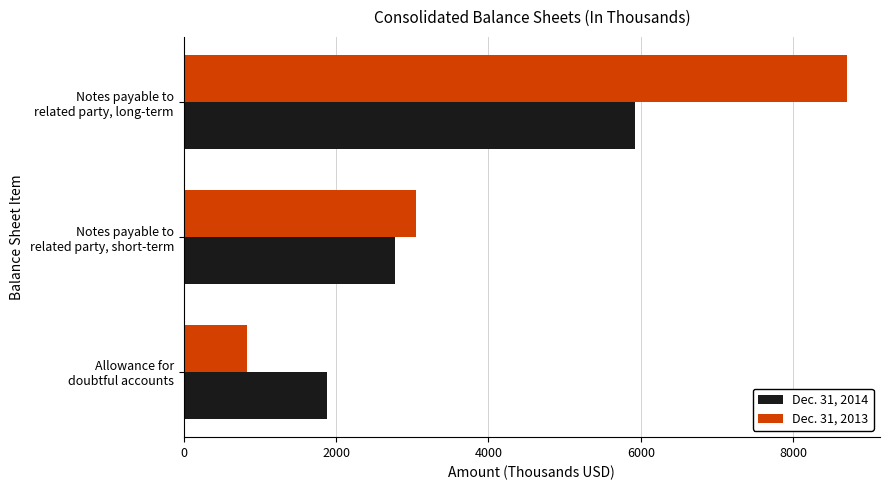

Which series has the largest range (max minus min)?

Dec. 31, 2013